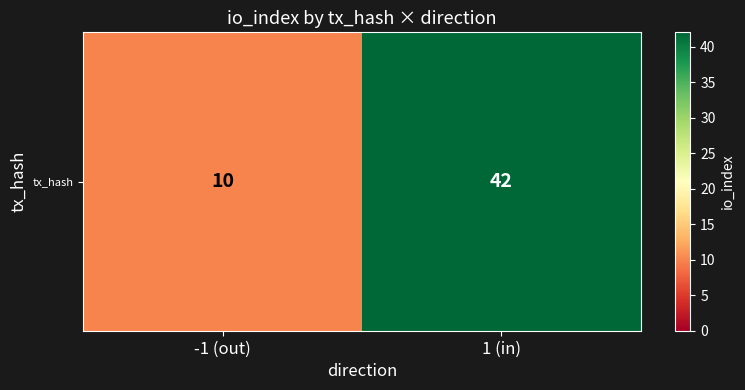

Which category has the lowest value across all series?

-1 (out)